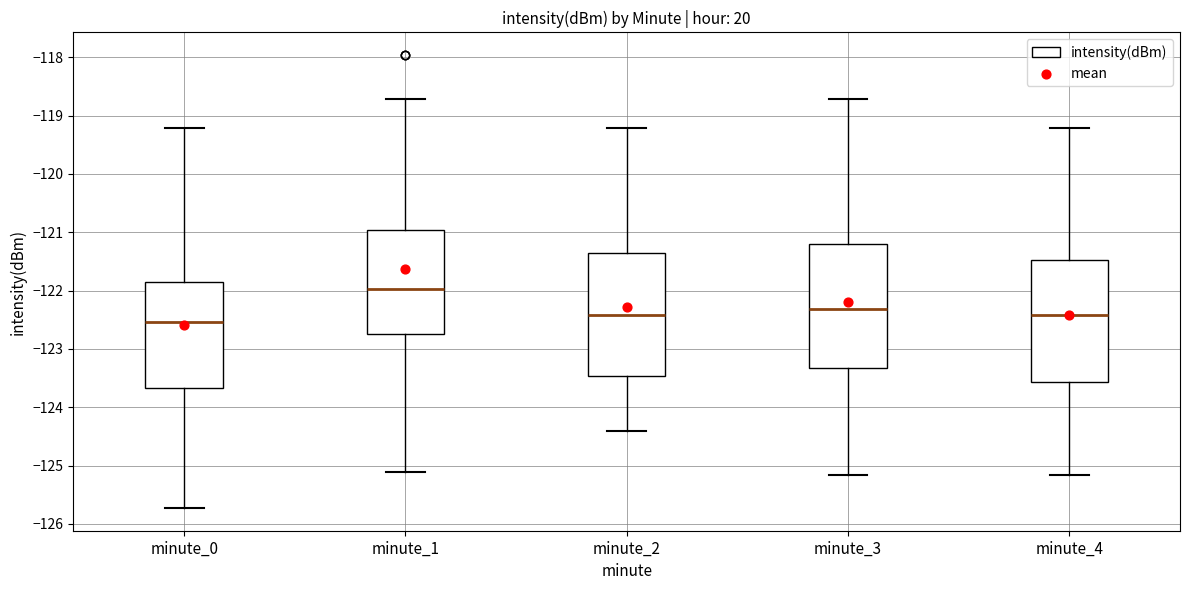

Which box's median line is the highest?

minute_1